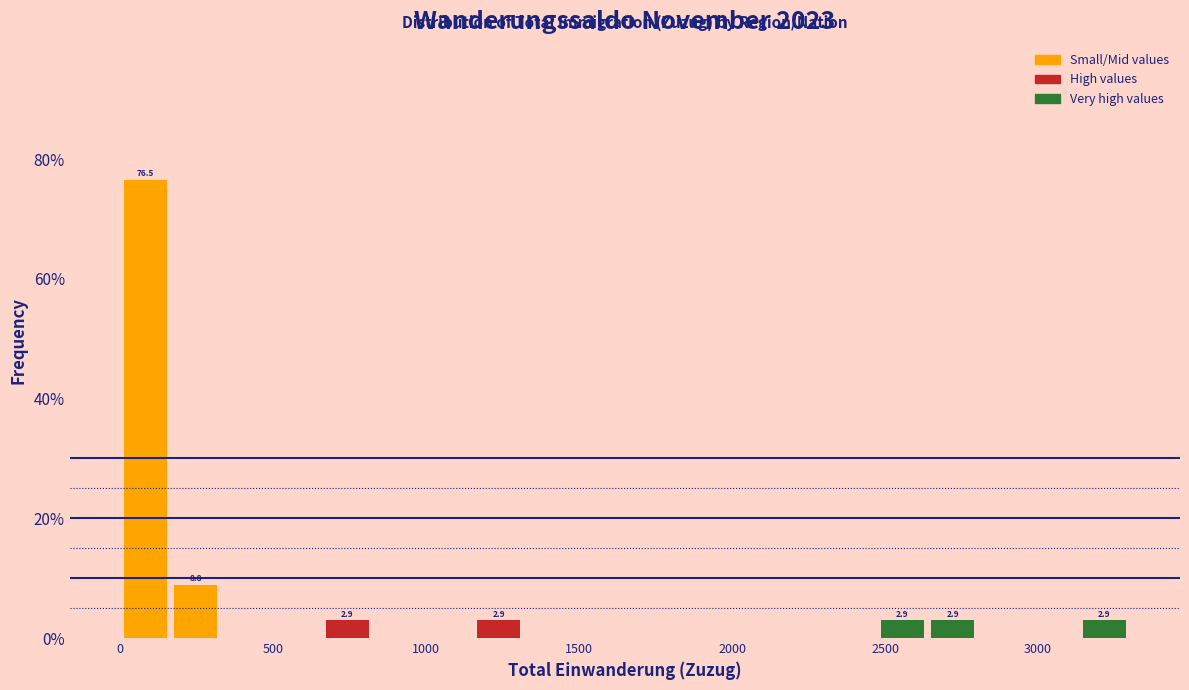

Around what value on the x-axis is the tallest bar? Give the approximate position of its centre, as read against the axis.

100